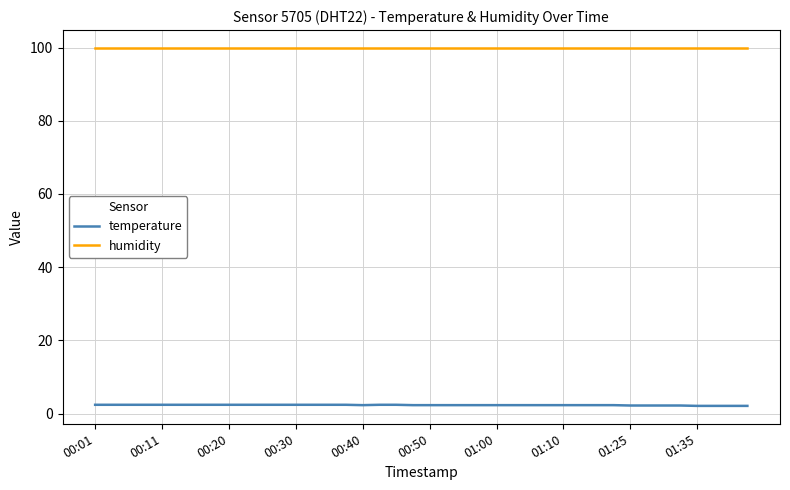

Which series has the largest total across all categories?

humidity